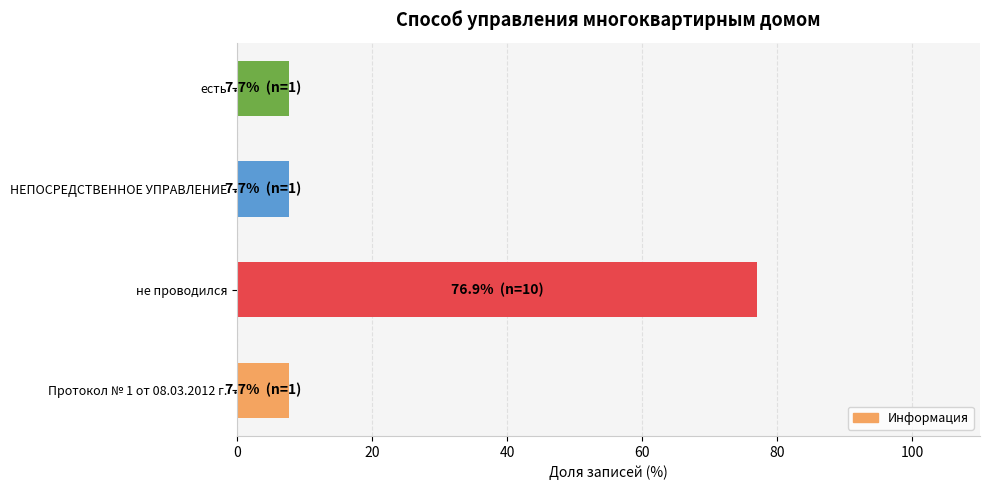

True or false: the data shows 7.7 at есть.

True